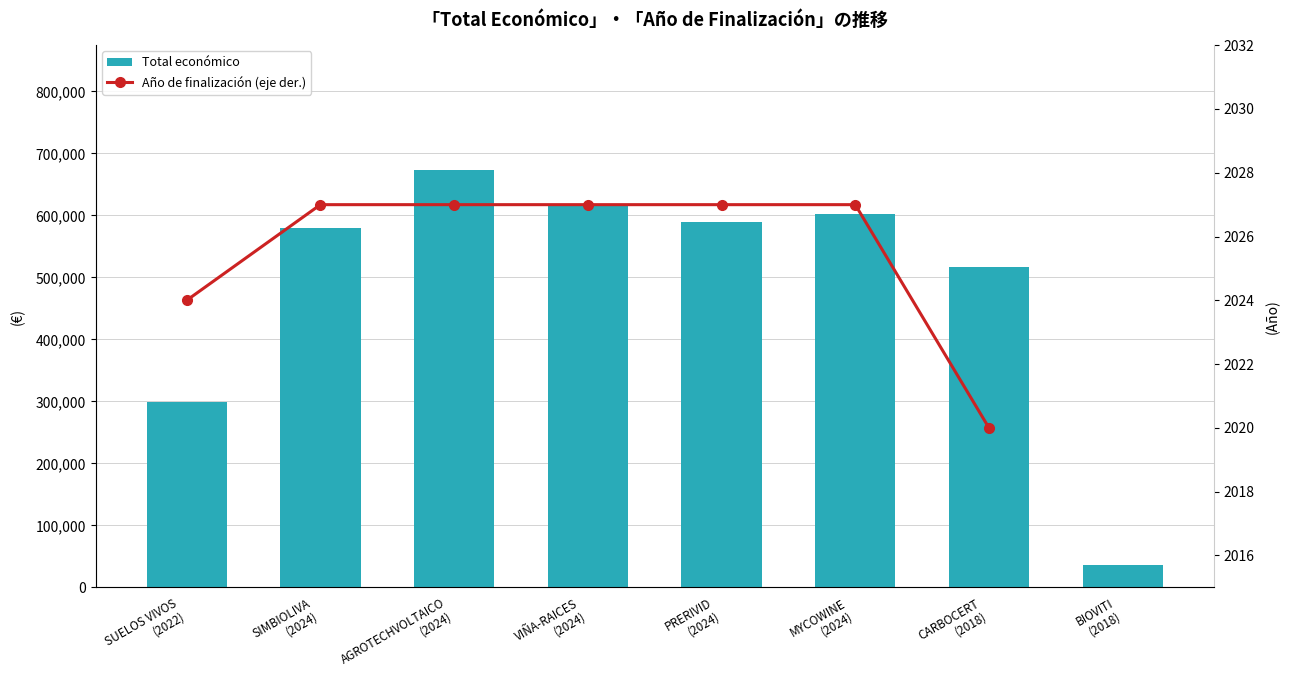

Does the chart contain any negative values?

No